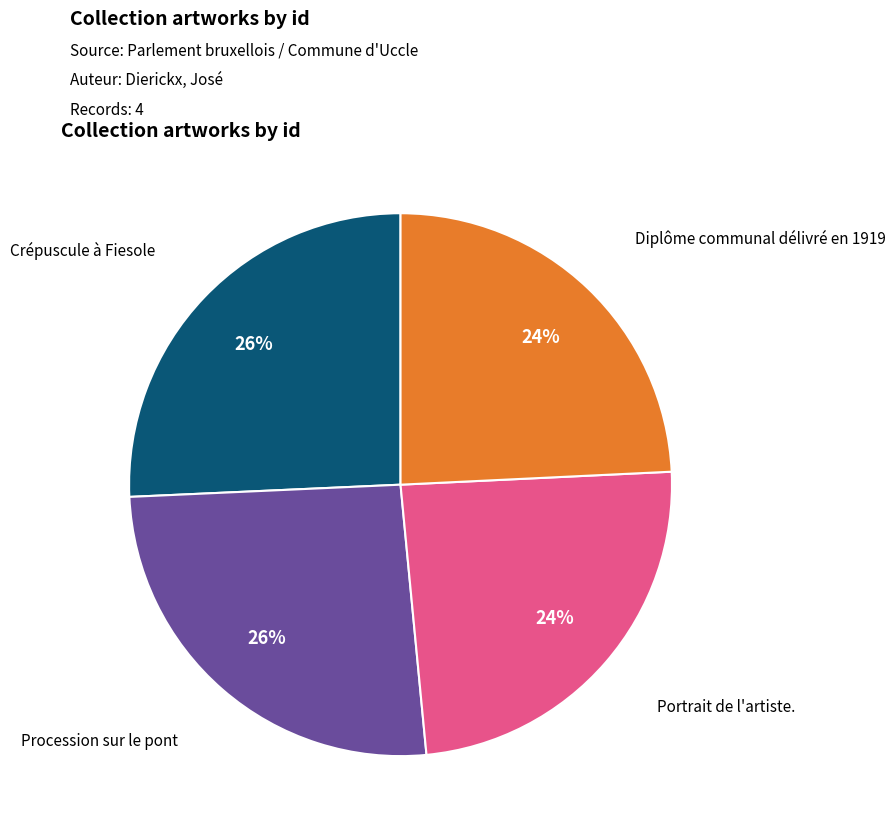

To the nearest percent, what is the difference between the largest and smallest slice percentages?

2%